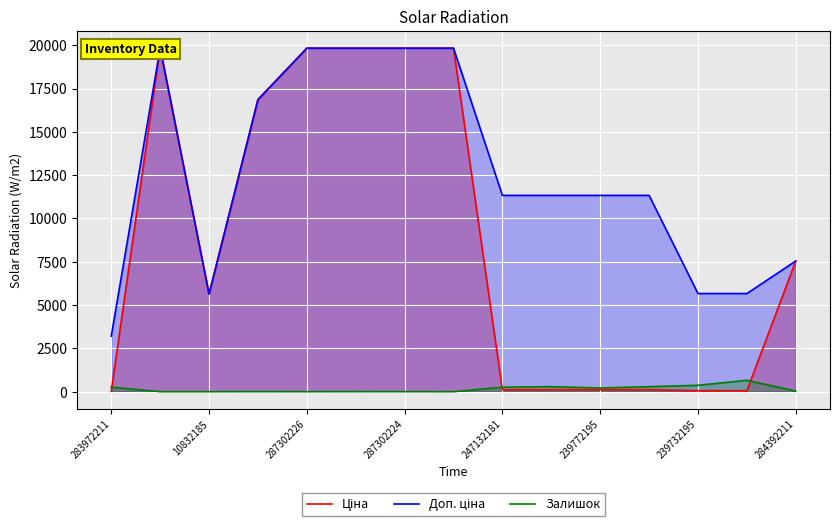

Which series has the largest range (max minus min)?

Ціна